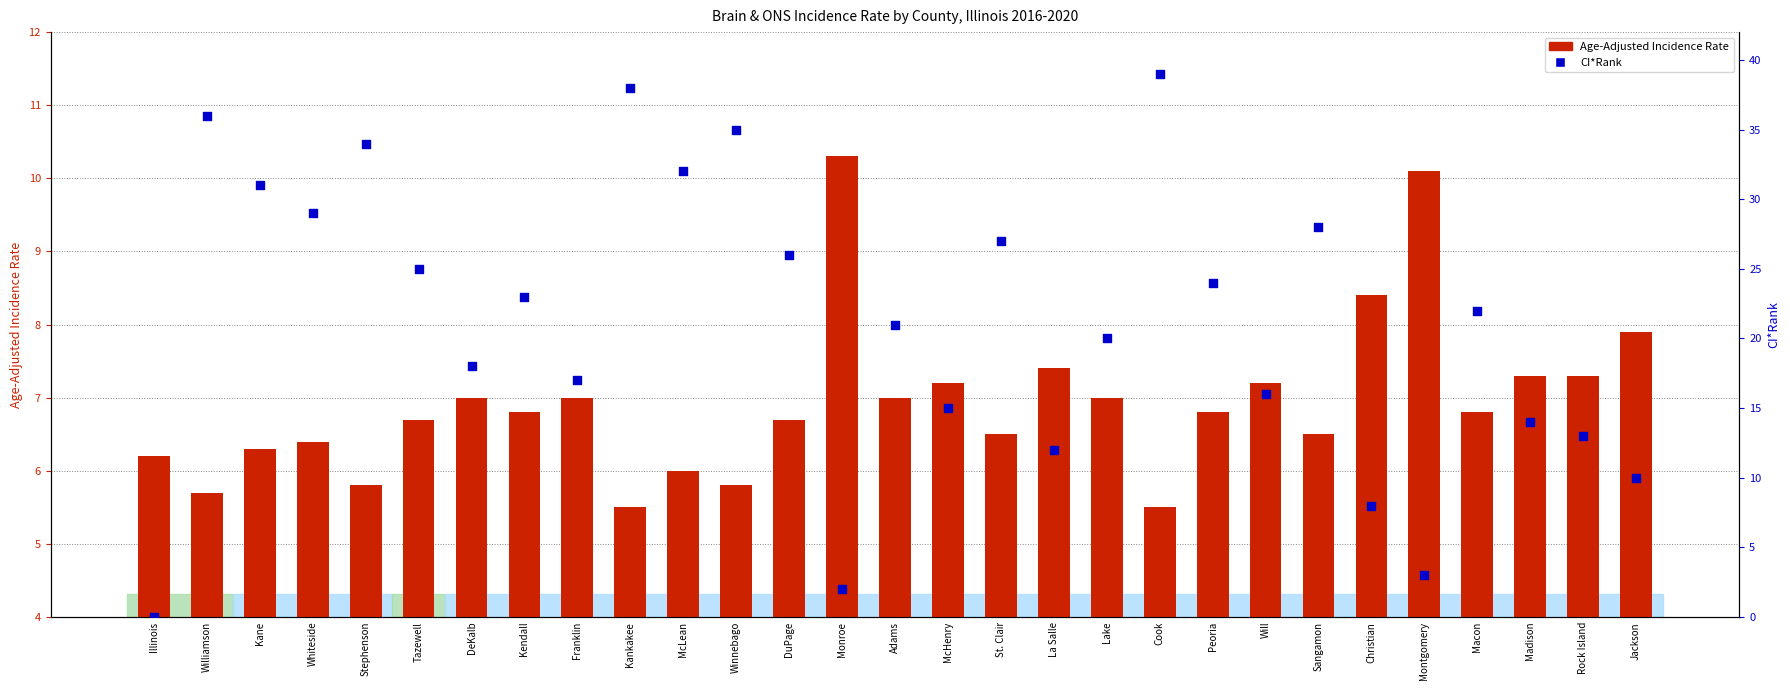

What is the total value across all series at Peoria?

30.8